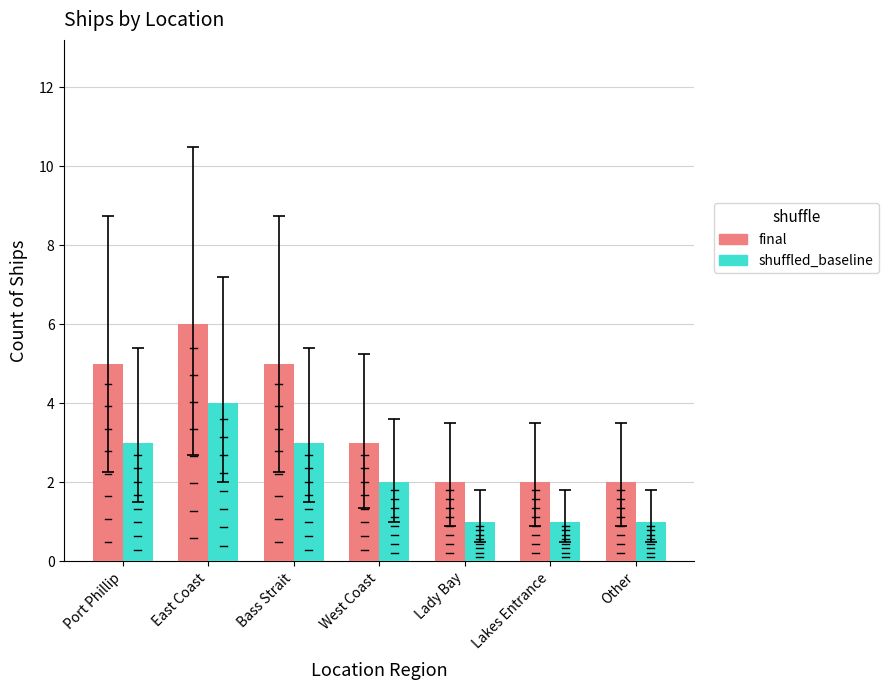

At Bass Strait, list the series in order from largest to smallest.

final, shuffled_baseline